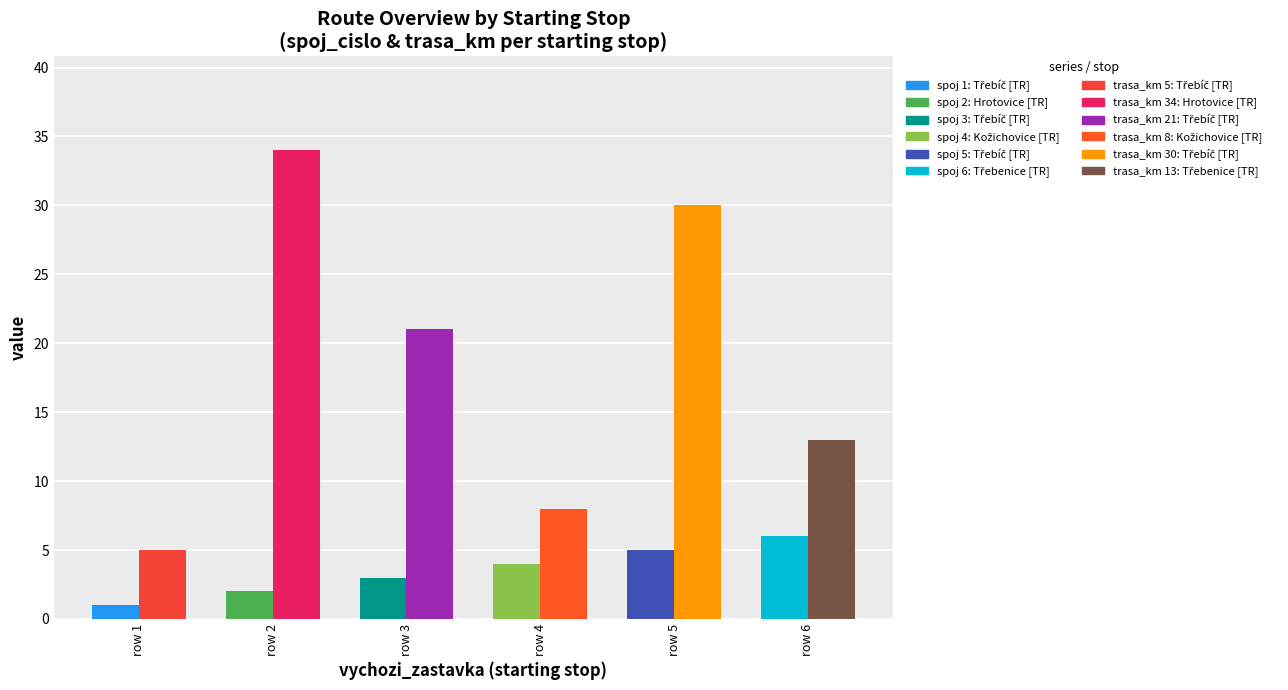

How many values in the spoj_cislo series exceed 4?

2